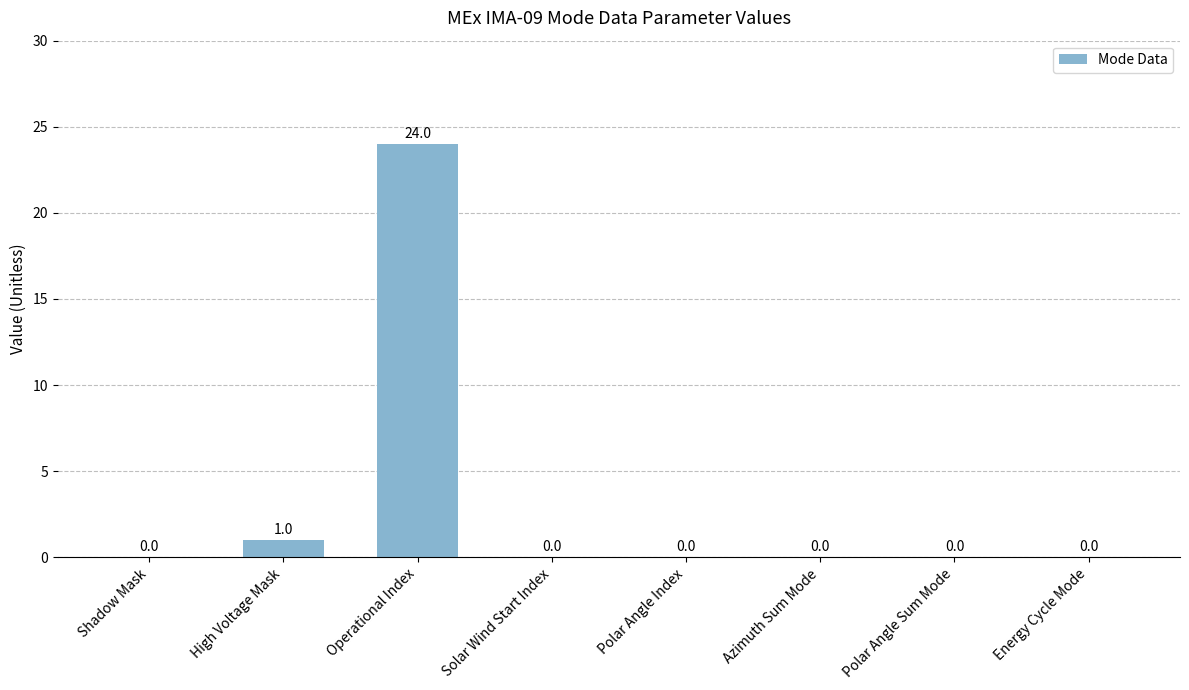

True or false: the data shows 13 at Shadow Mask.

False